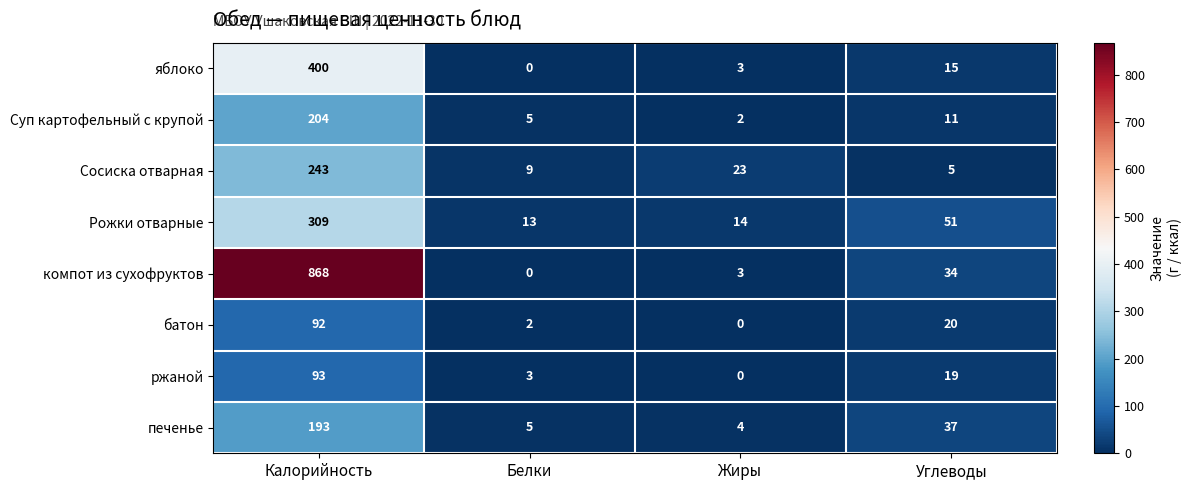

Which series has the largest range (max minus min)?

компот из сухофруктов